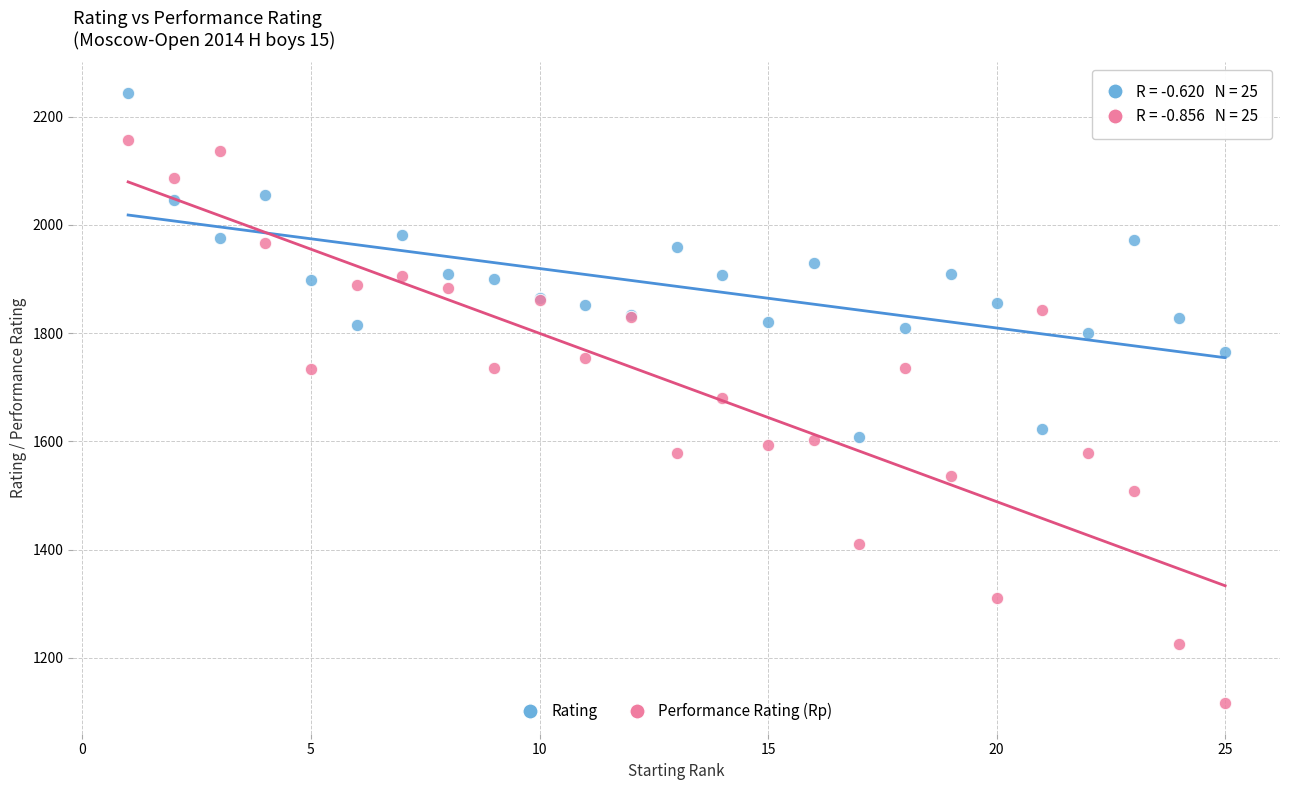

Which series contains the highest Y value?

Rating